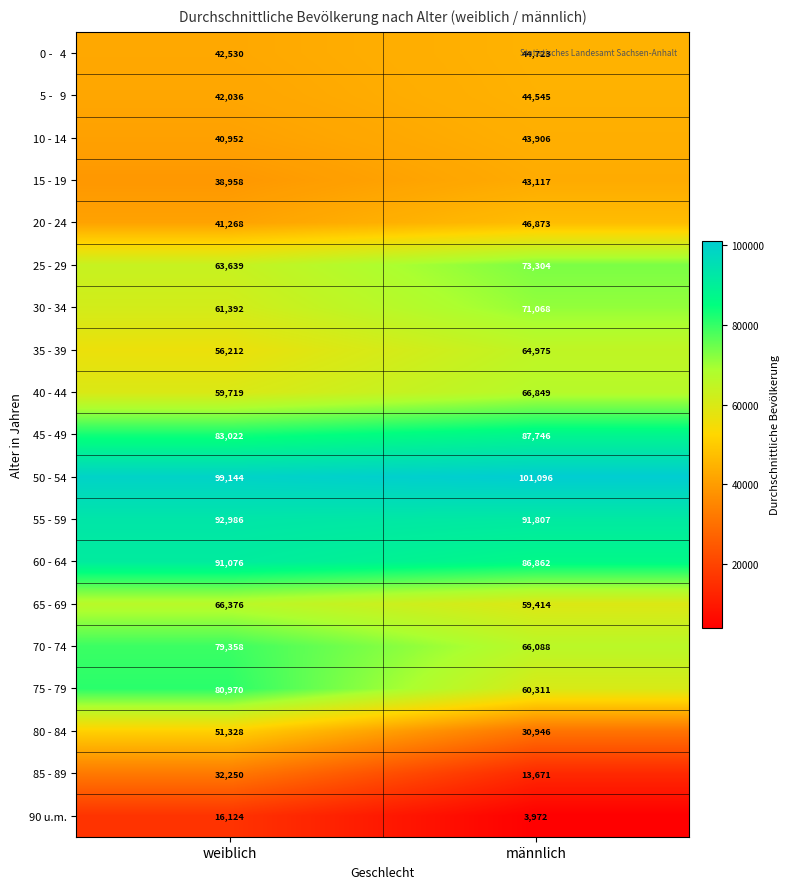

Read the 10 - 14 value at männlich, to the nearest 100.

43900